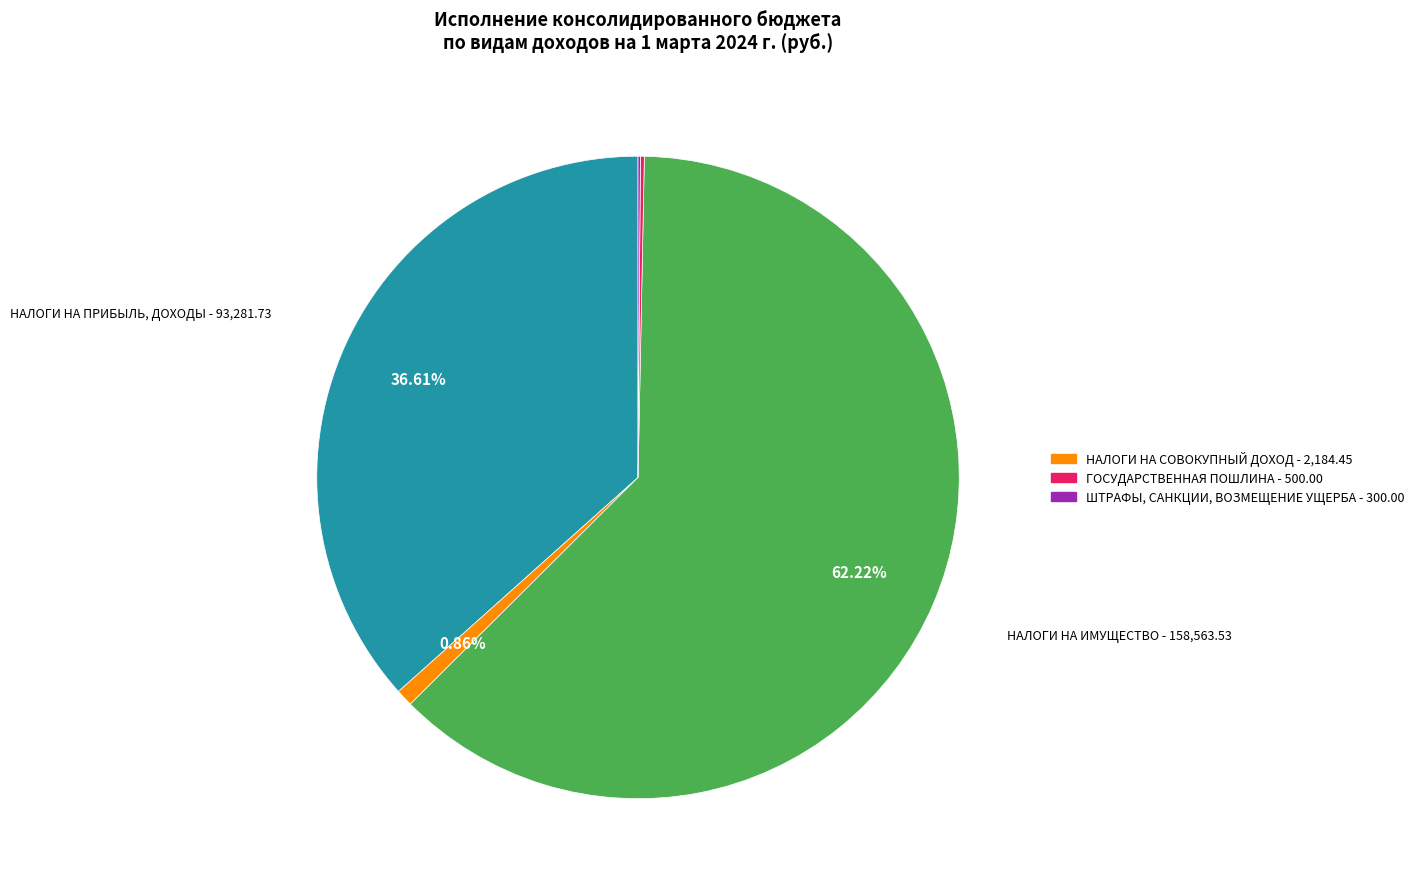

Does any single category account for the majority?

Yes